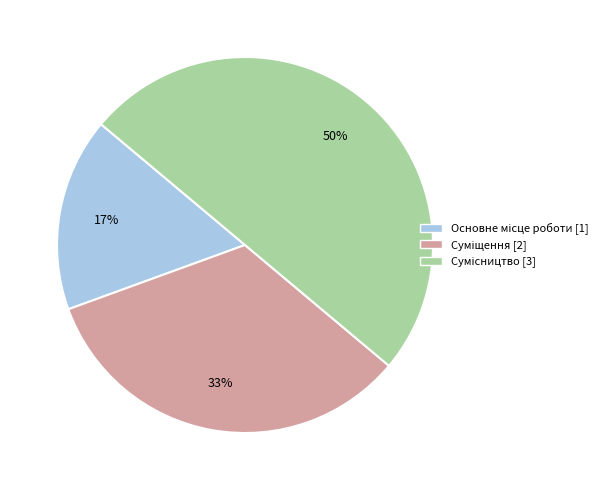

To the nearest percent, what is the average slice percentage?

33%